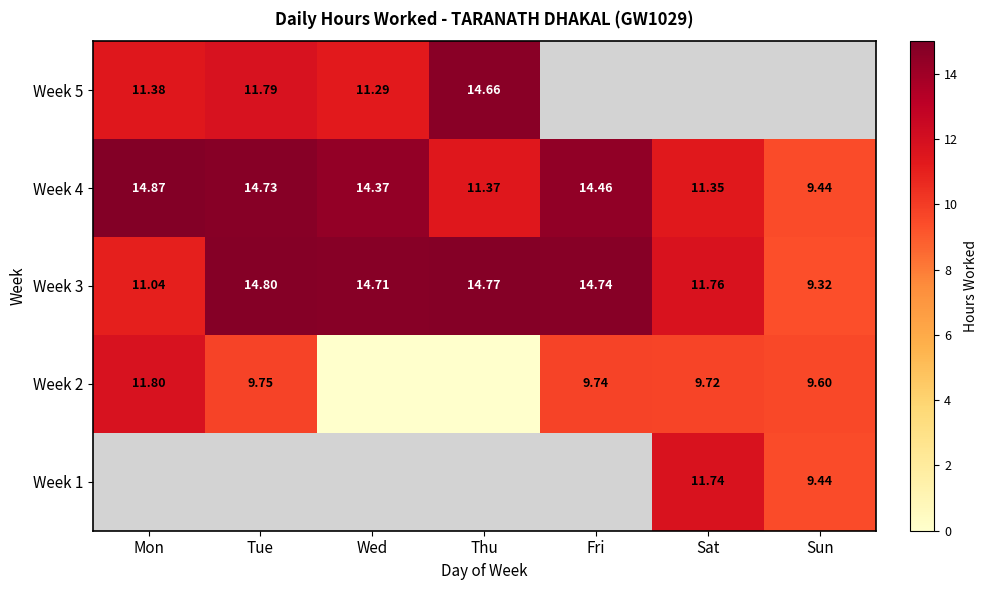

Rank the categories by Week 3 value from highest to lowest.

Tue, Thu, Fri, Wed, Sat, Mon, Sun